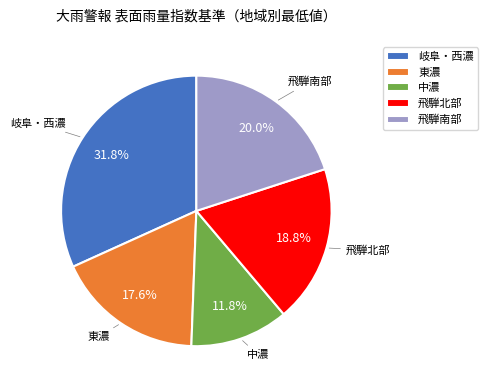

Rank the categories by value from highest to lowest.

岐阜・西濃, 飛騨南部, 飛騨北部, 東濃, 中濃